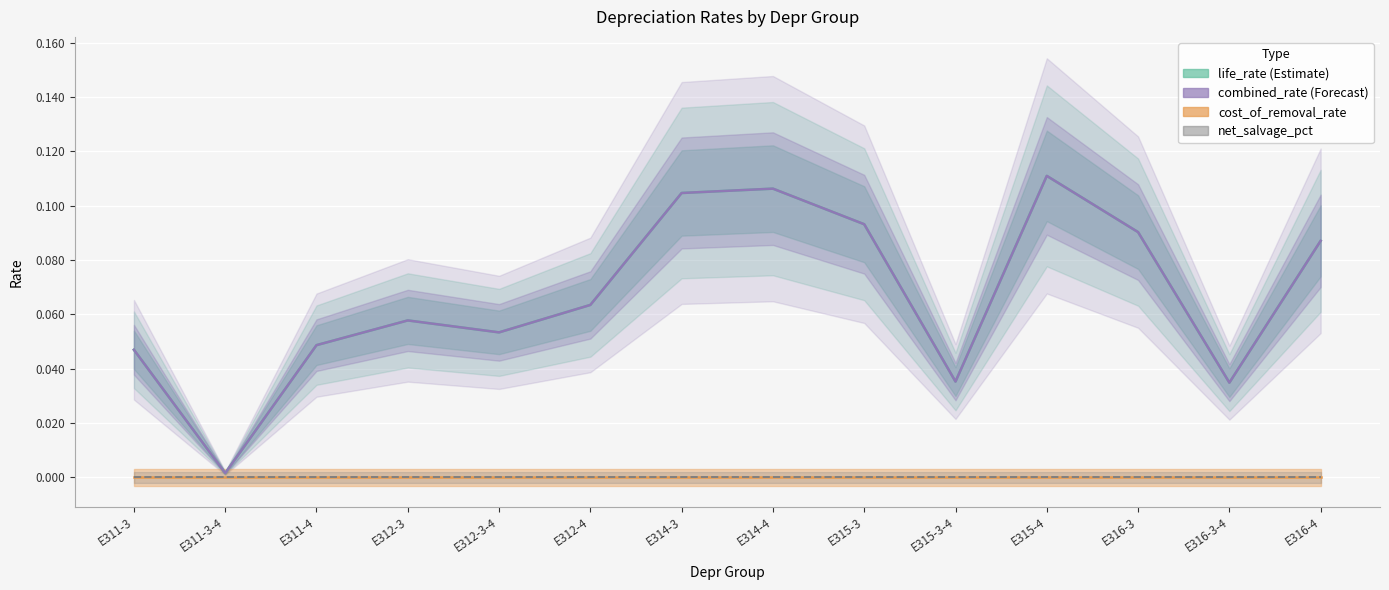

Where is life_rate nearest to the value 0?

E311-3-4